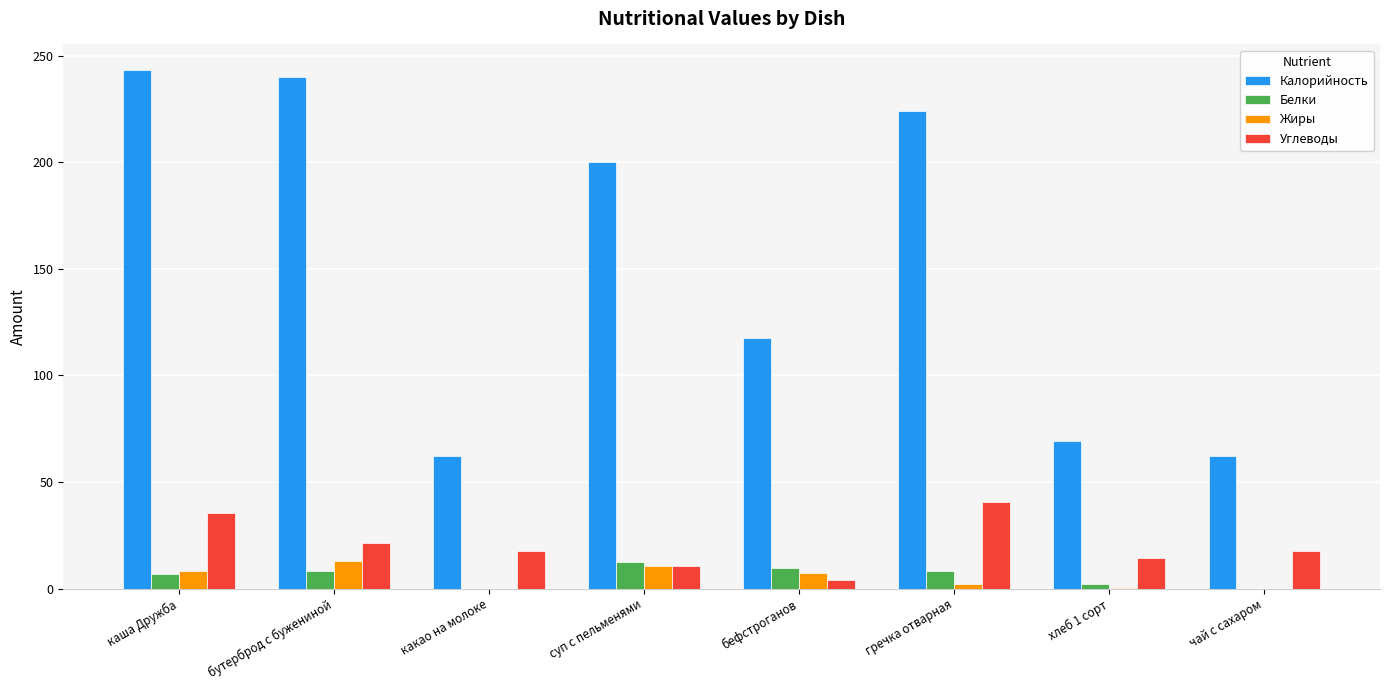

What is the sum of all Белки values?

47.0